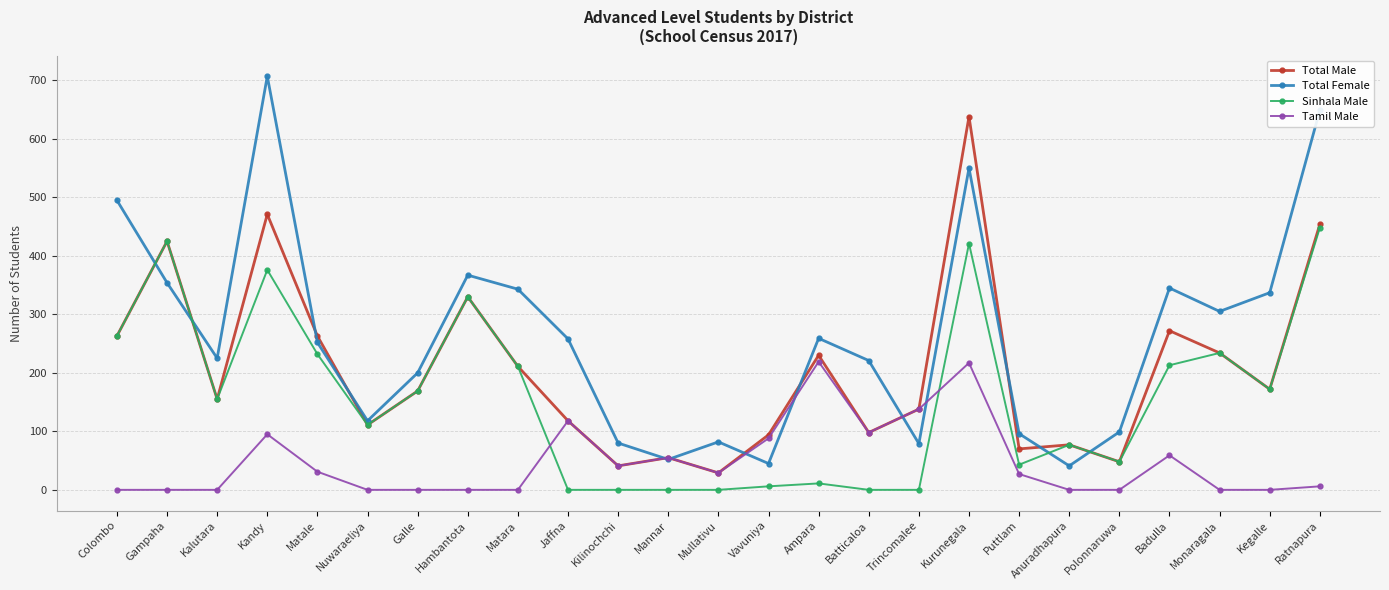

What is the value of the Sinhala Male point at the 24th from the left?

172